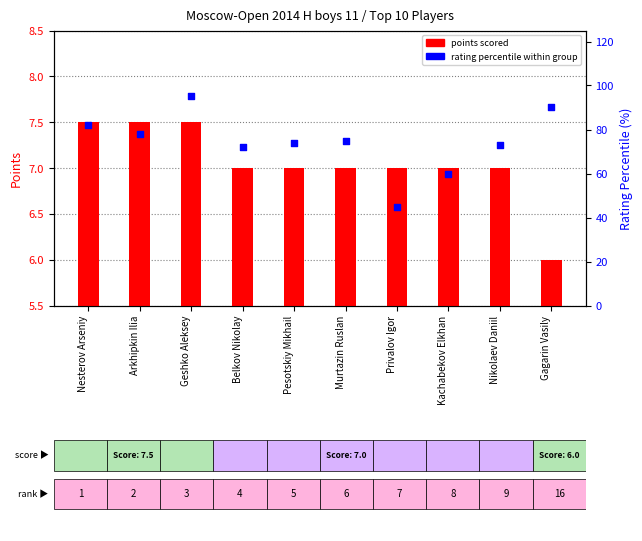

Which series reaches the minimum Y coordinate?

points scored